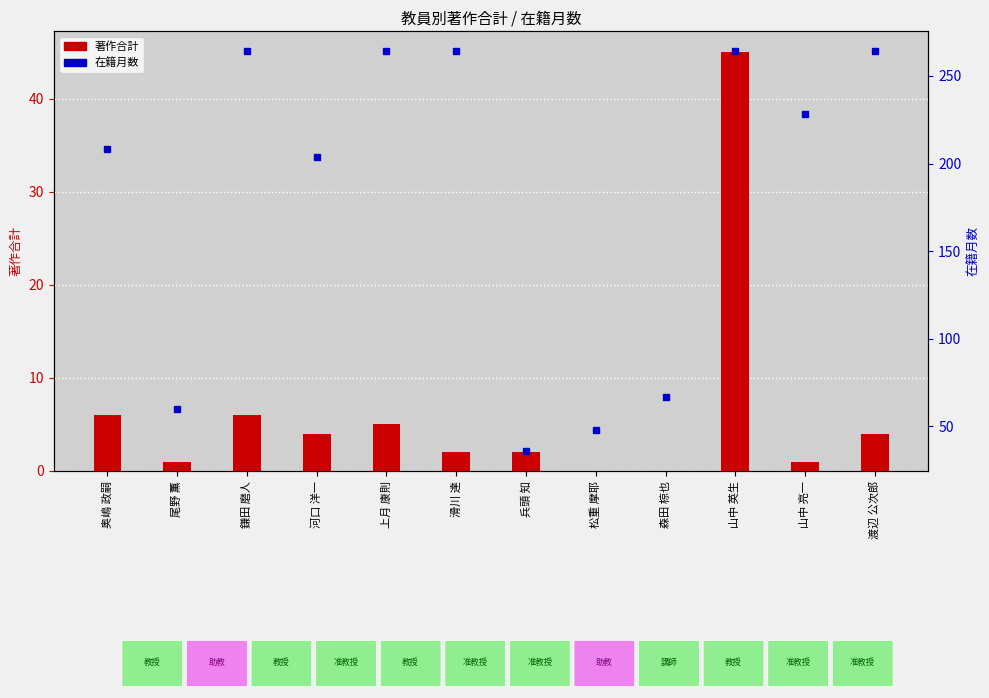

What is the label of the 12th bar from the right?

奥嶋 政嗣